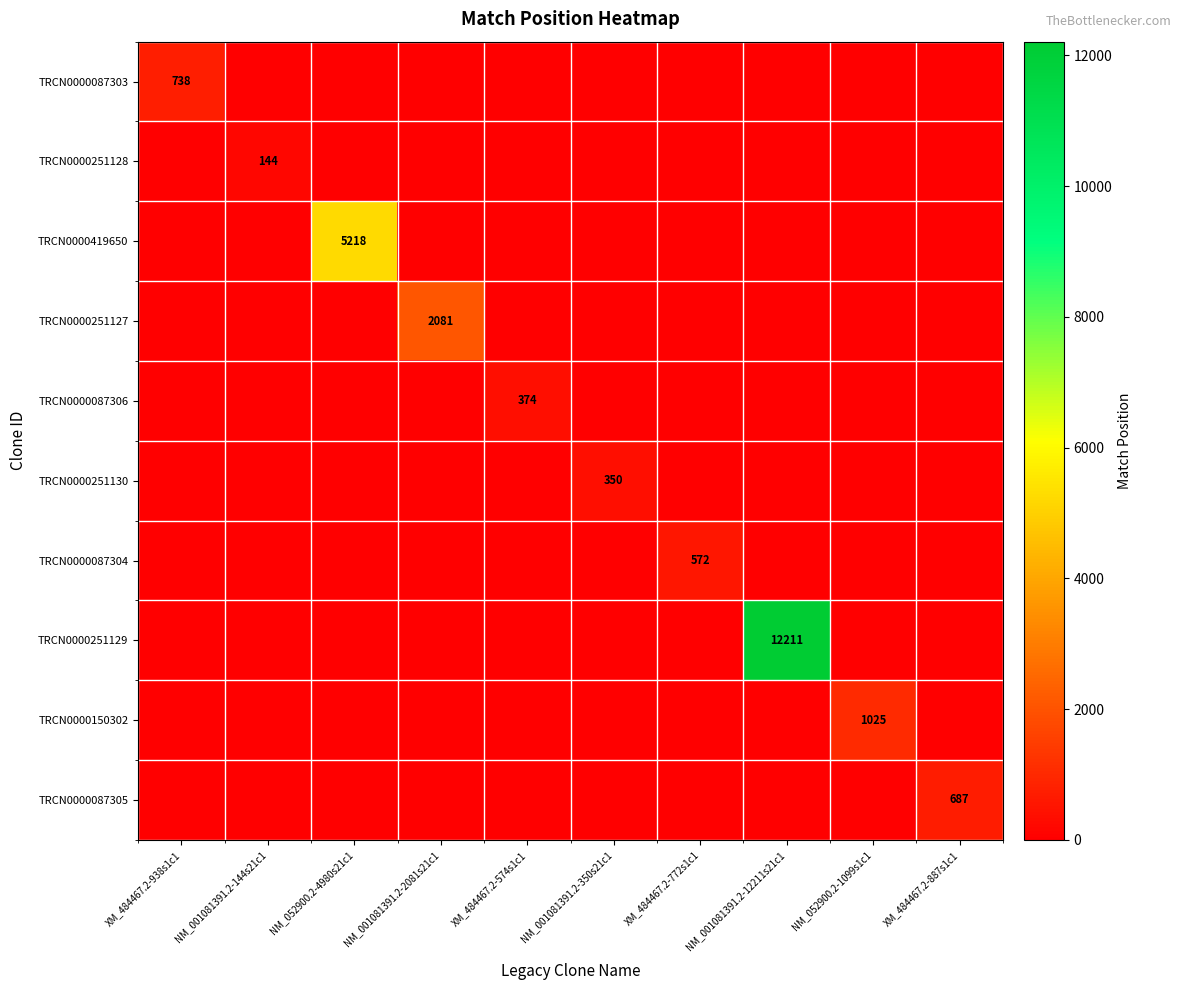

What is the difference between the highest and lowest values at XM_484467.2-887s1c1?

687